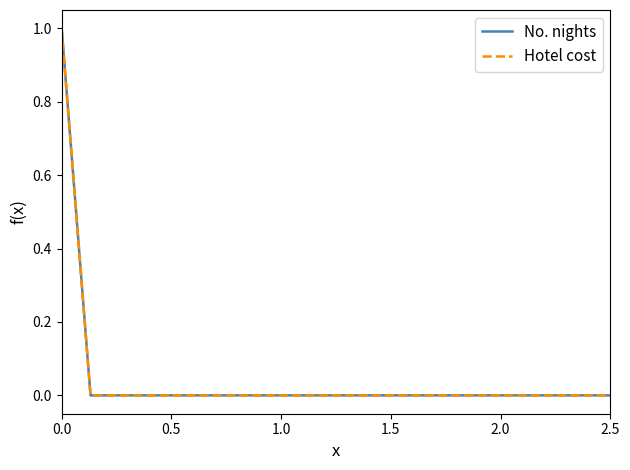

What is the difference between the maximum and minimum values in the No. nights series?

1